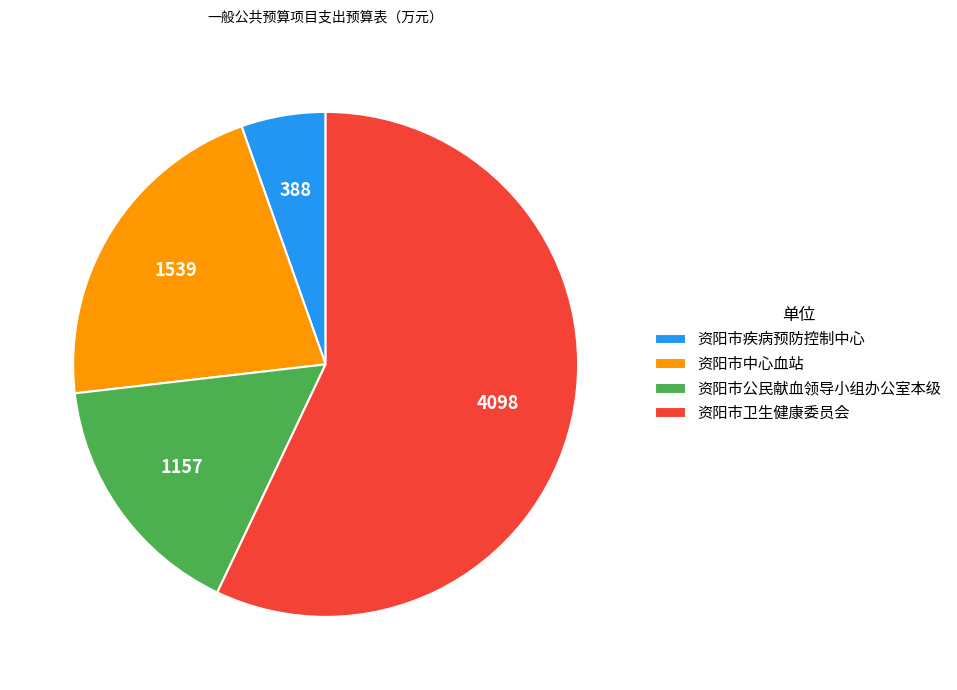

Rank the categories by value from highest to lowest.

资阳市卫生健康委员会, 资阳市中心血站, 资阳市公民献血领导小组办公室本级, 资阳市疾病预防控制中心